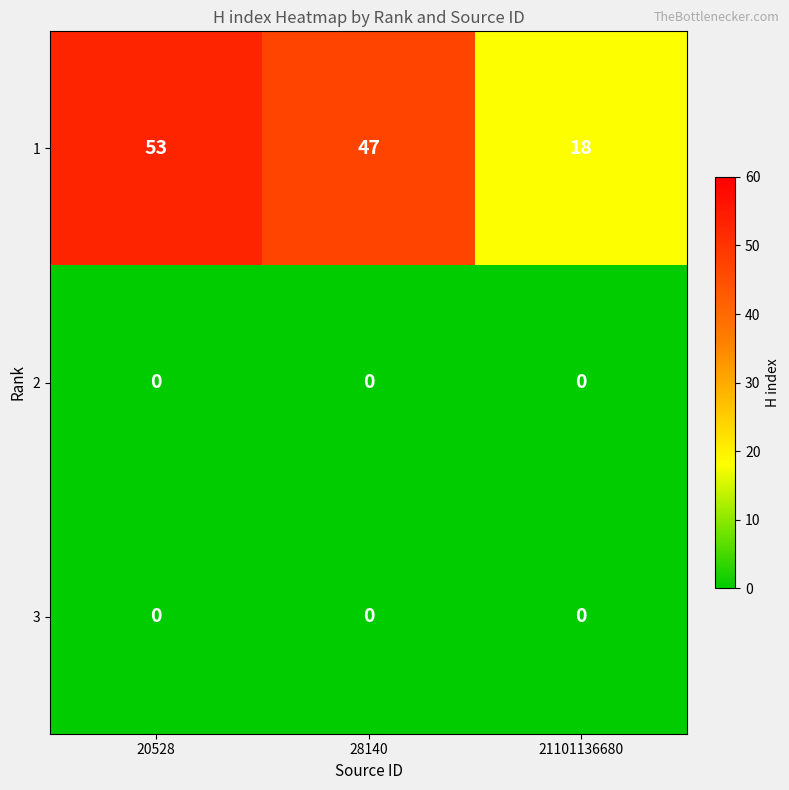

Which series has the largest range (max minus min)?

1